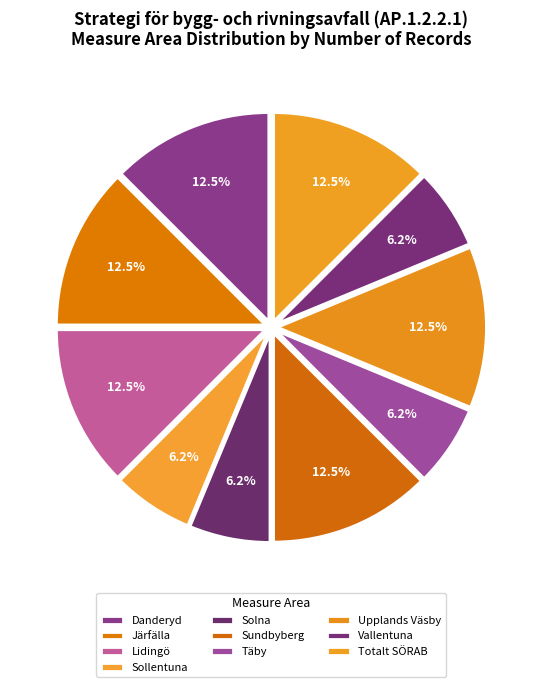

How many slices are in this pie chart?

10